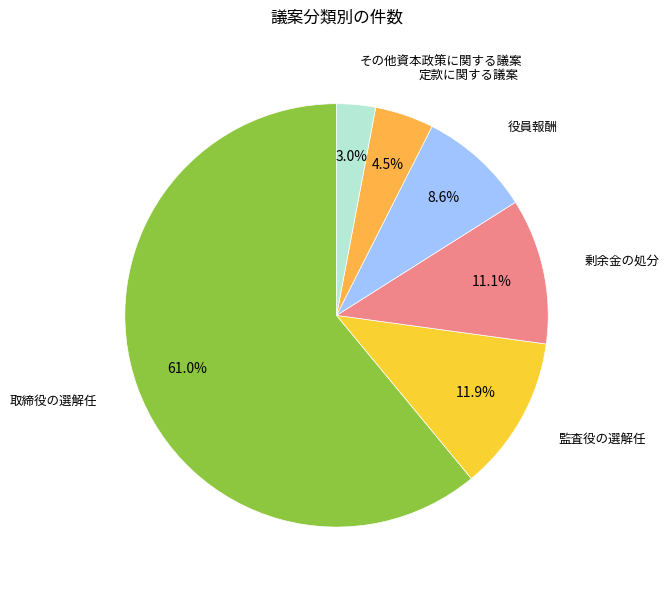

Rank the categories by value from lowest to highest.

その他資本政策に関する議案, 定款に関する議案, 役員報酬, 剰余金の処分, 監査役の選解任, 取締役の選解任